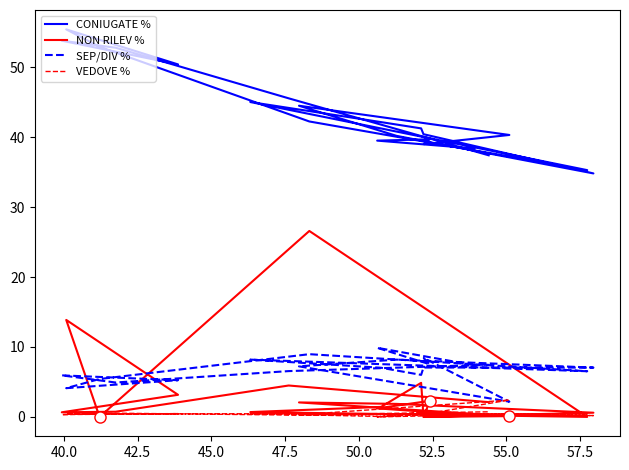

How many interior local valleys does the VEDOVE % series have?

8